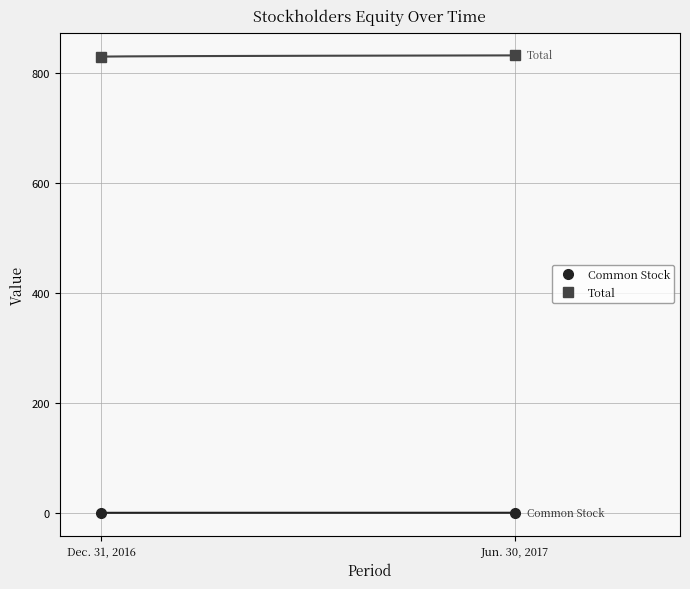

The Common Stock series shows 0.8 at Dec. 31, 2016. True or false?

True